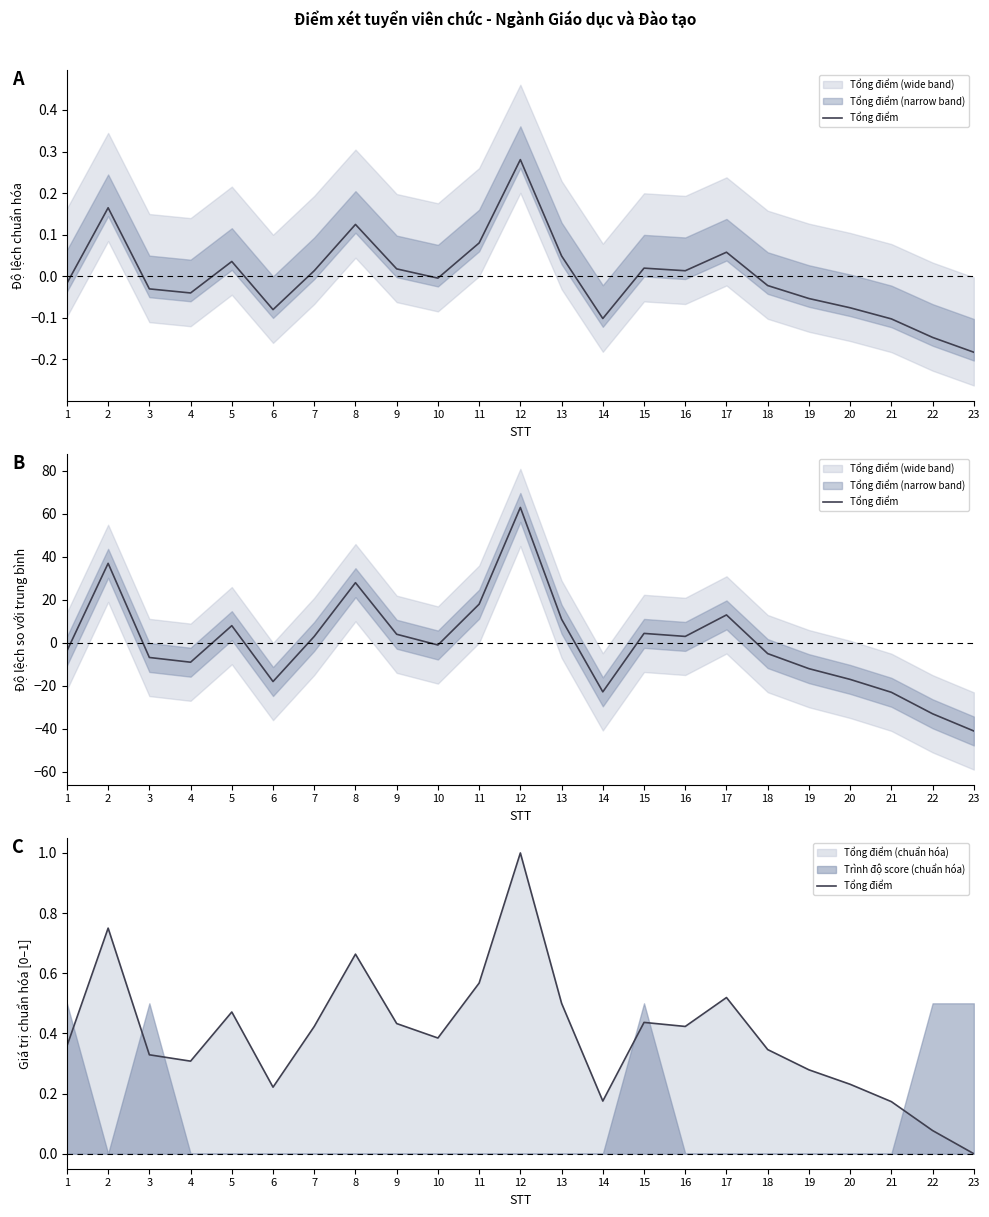

What is the sum of the values at 6 and 15?

0.7